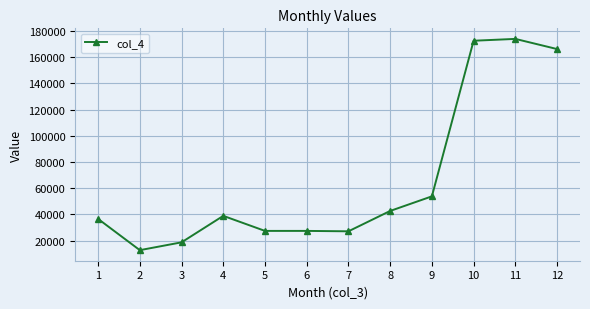

At which category does the data reach its first local peak?

4